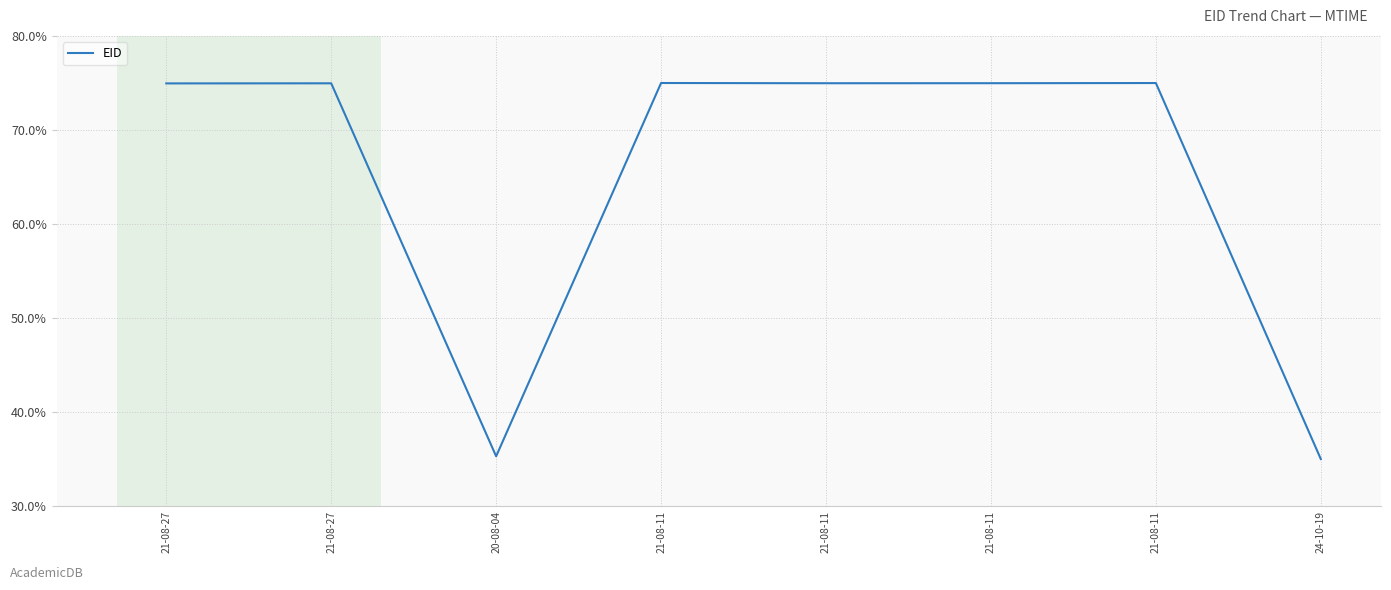

Count the number of values greater than 74.

6